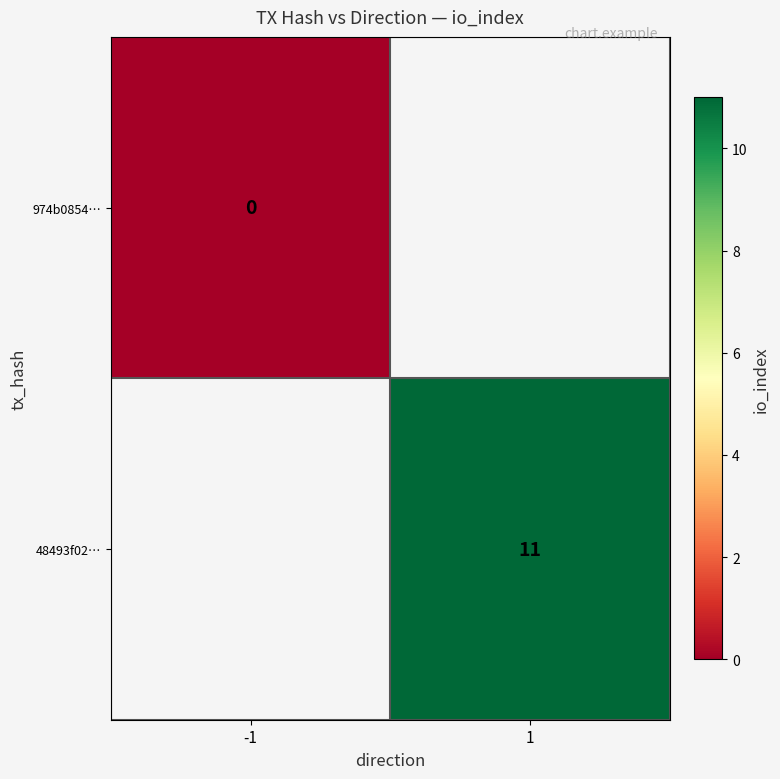

Which has a higher value, -1 or 1?

1